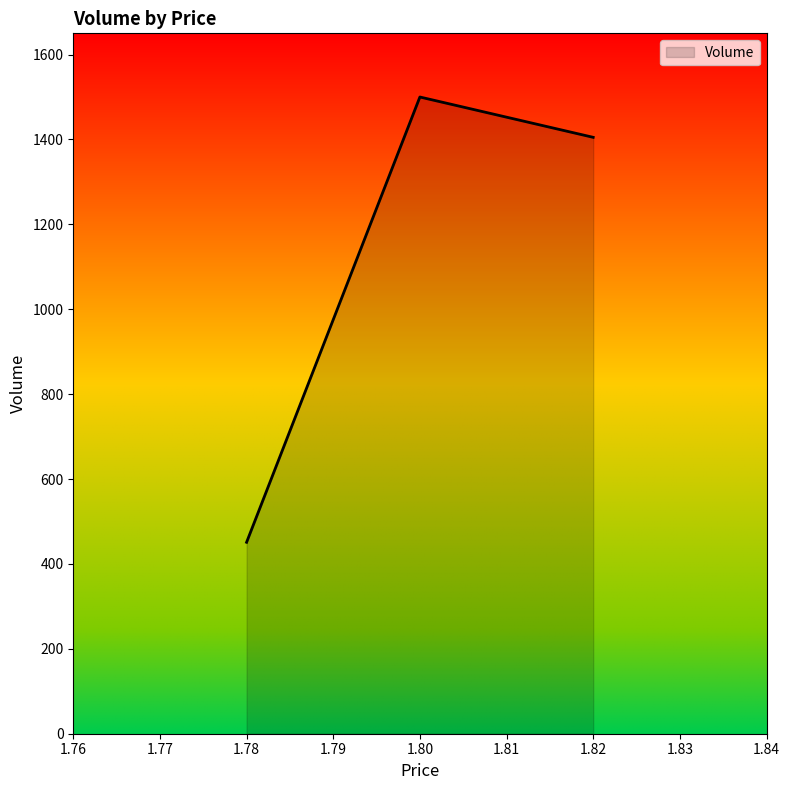

What is the average value?

1119